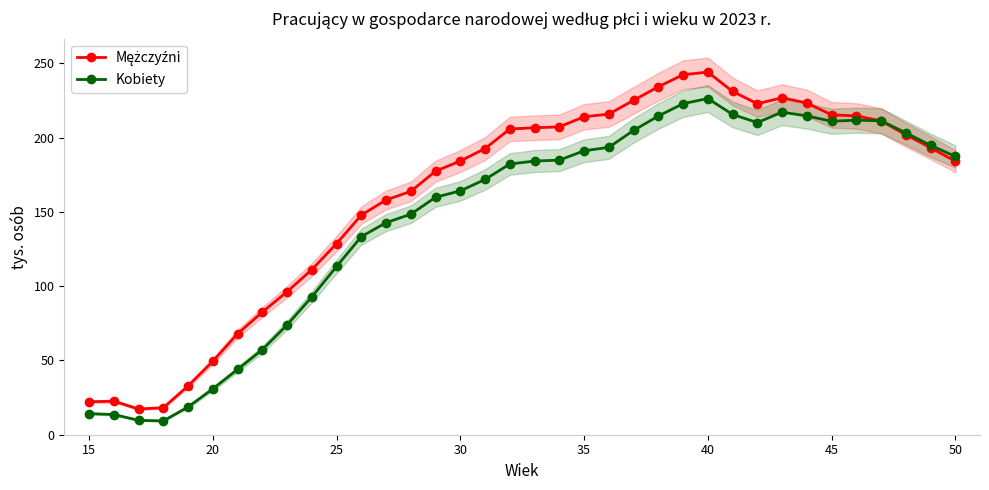

Where is Kobiety nearest to the value 117?

25